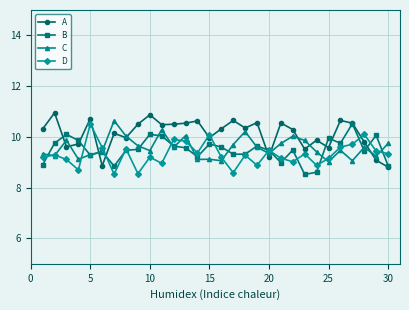

True or false: A and D intersect in this chart.

True